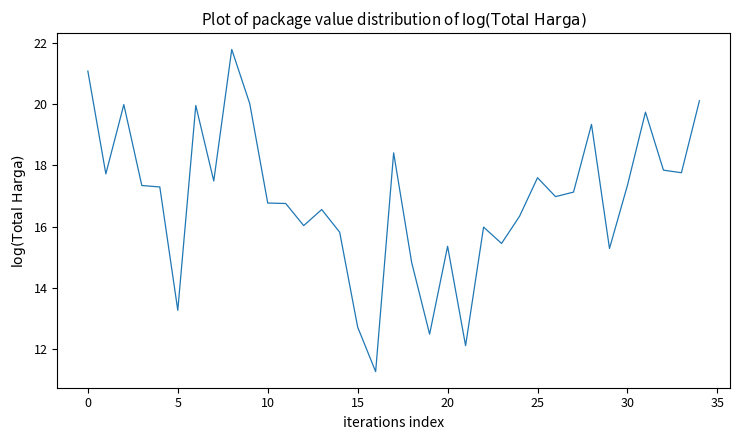

What is the smallest value displayed?

11.3